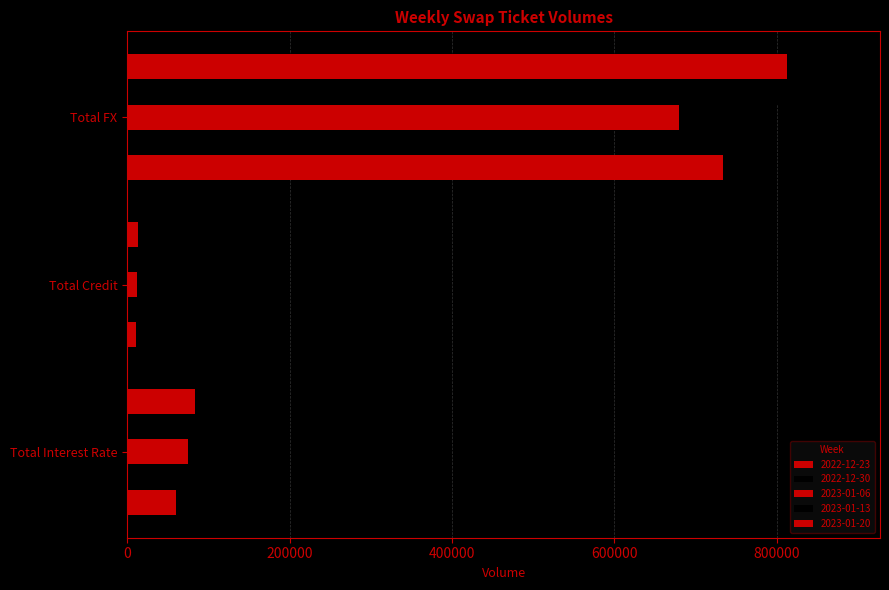

How many data points in 2023-01-20 are less than 83782?

1